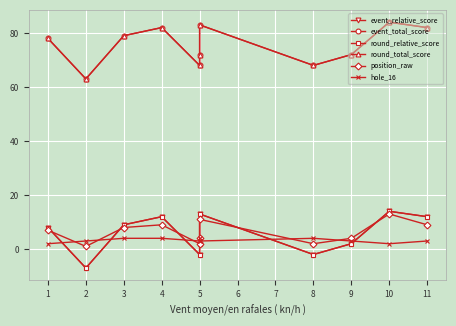

True or false: event_total_score and event_relative_score cross at least once.

False